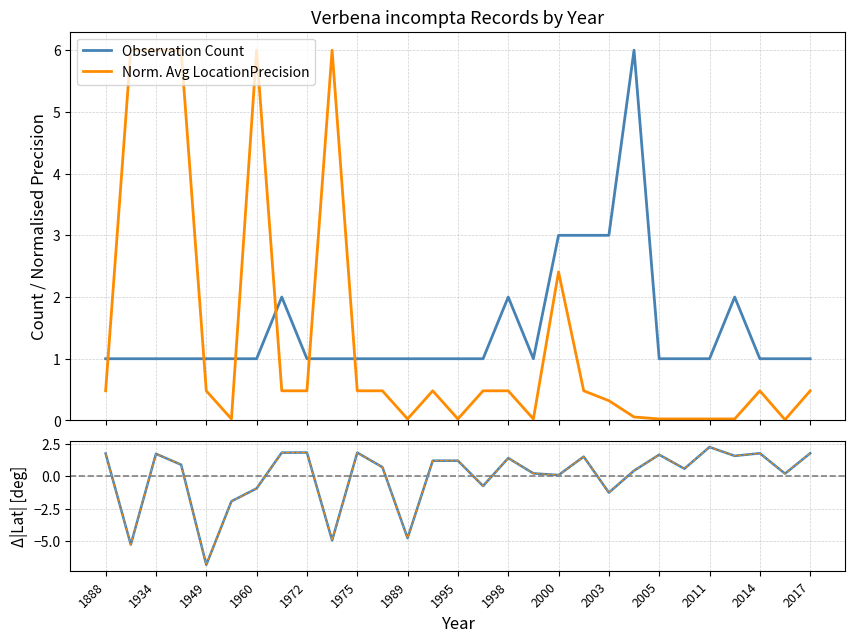

How many data points does each series have?

29